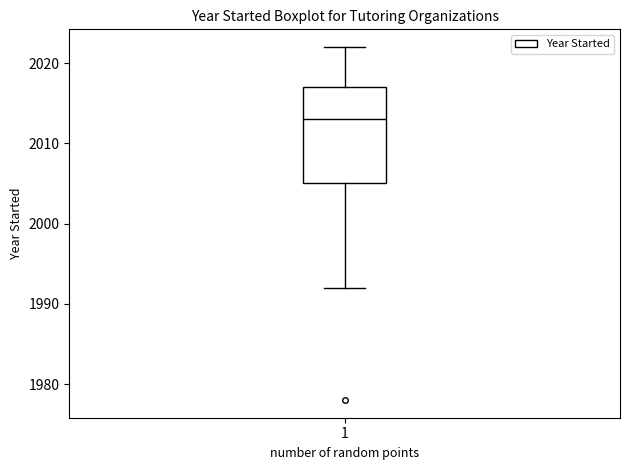

Read this box plot against the y-axis: the position of the median line, the range covered by the box, and the ends of both whiskers. The values are not printed on the chart, so give them approximately, as read against the axis.

median 2013, box 2005 to 2017, whiskers 1992 to 2022